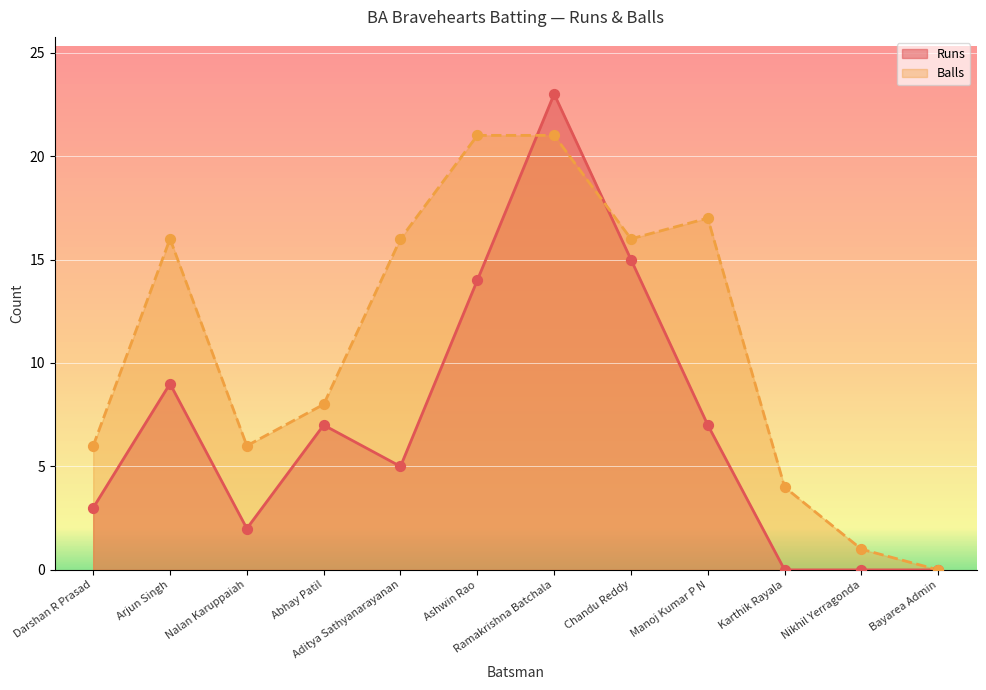

At which category is the sum across all series the highest?

Ramakrishna Batchala